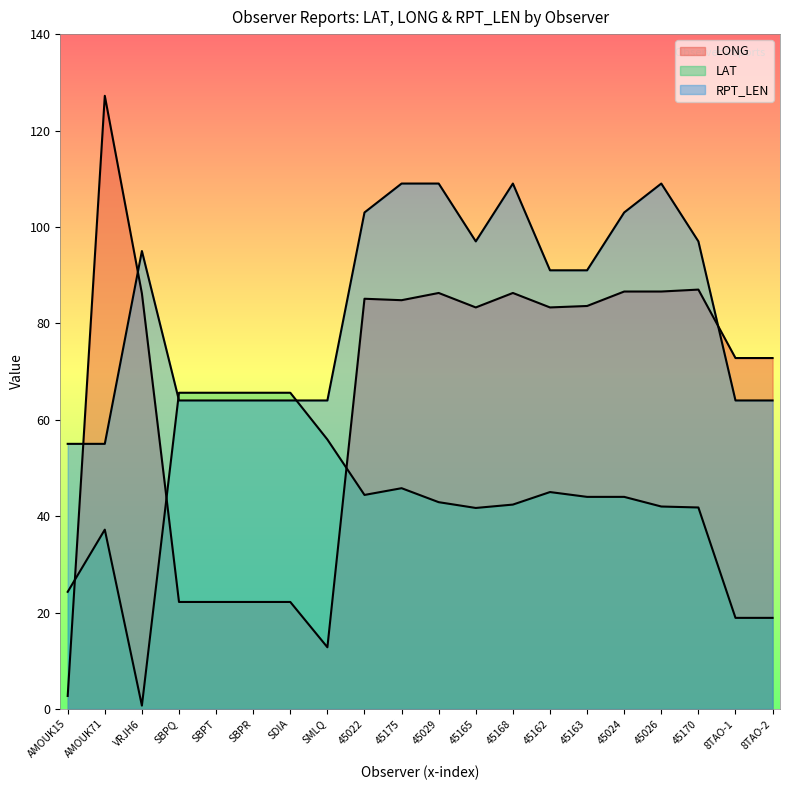

What is the approximate value of LONG at 45165?

83.3